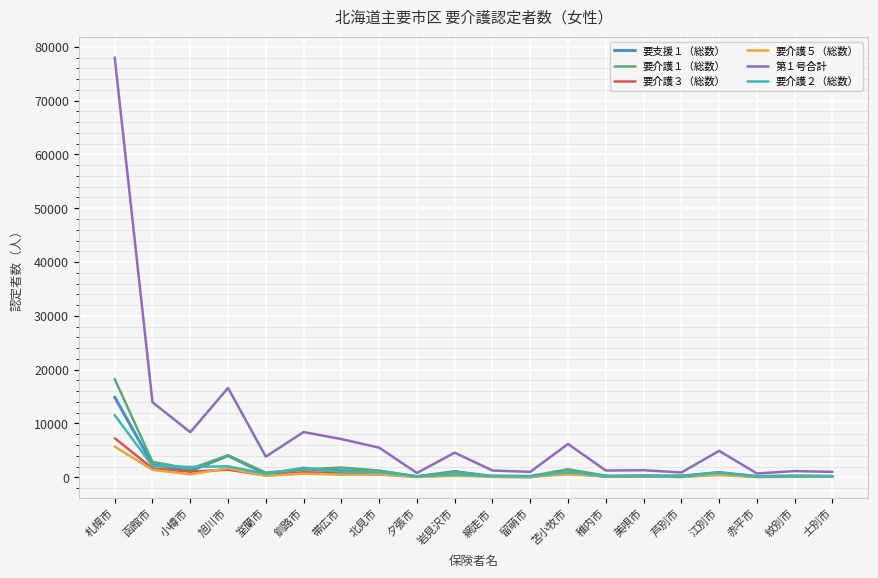

At which label does 要介護１（総数） first exceed 866?

札幌市